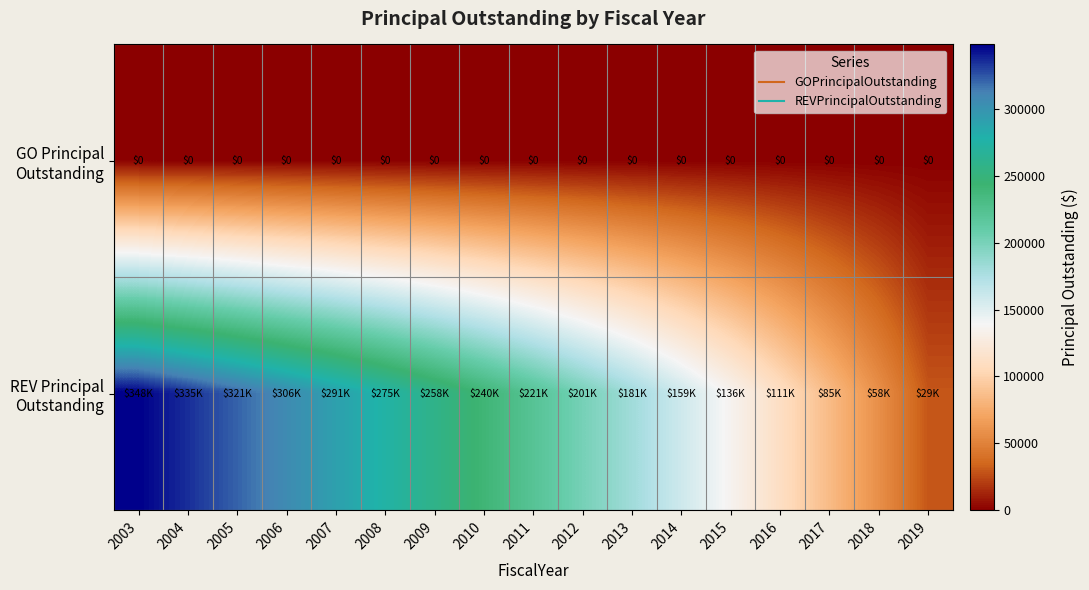

Count the number of data series in this chart.

2